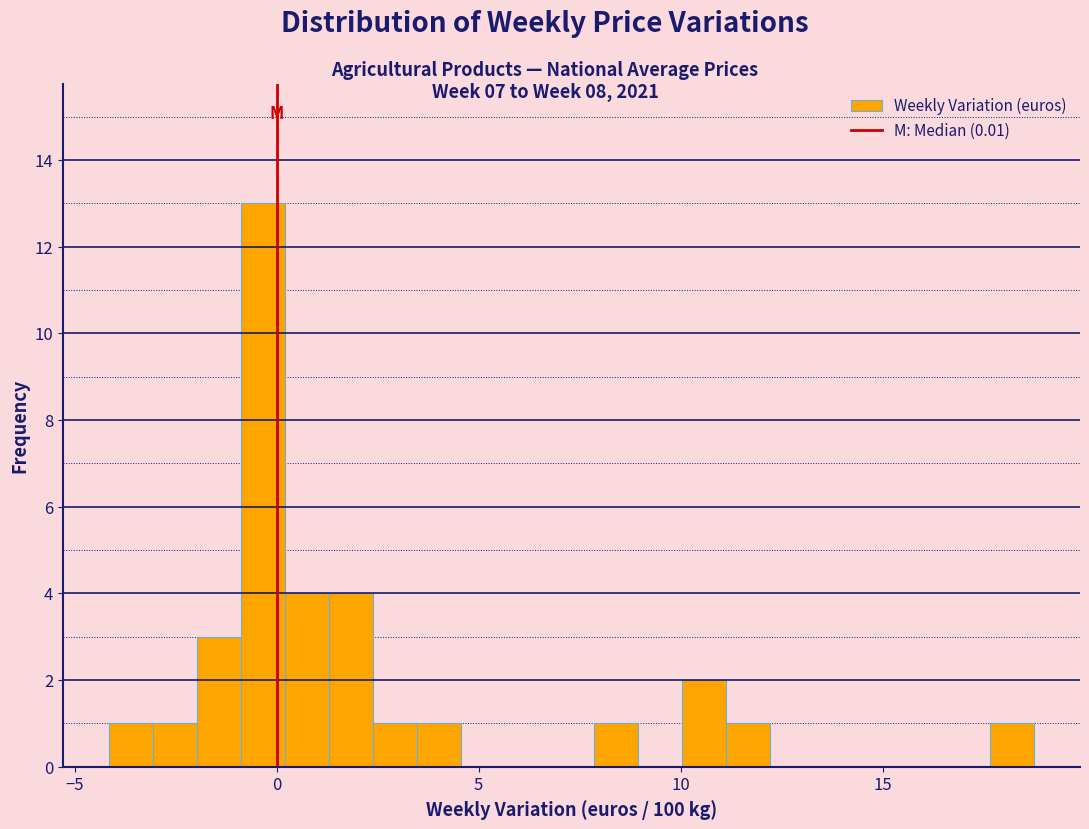

Around what value on the x-axis is the tallest bar? Give the approximate position of its centre, as read against the axis.

-0.5